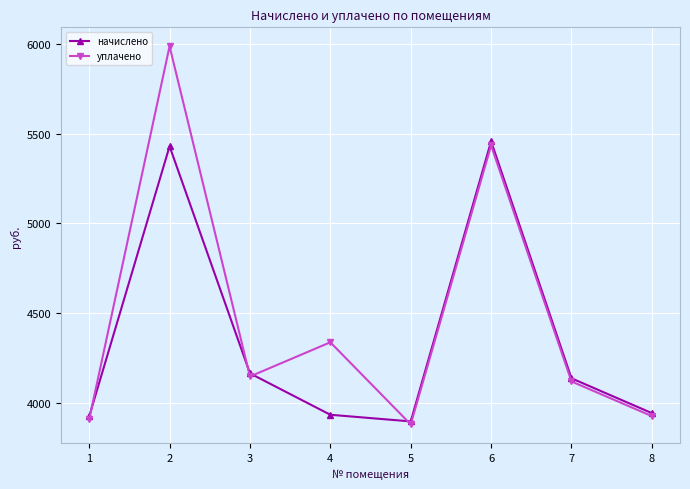

Rank the series by their average value, from highest to lowest.

уплачено, начислено